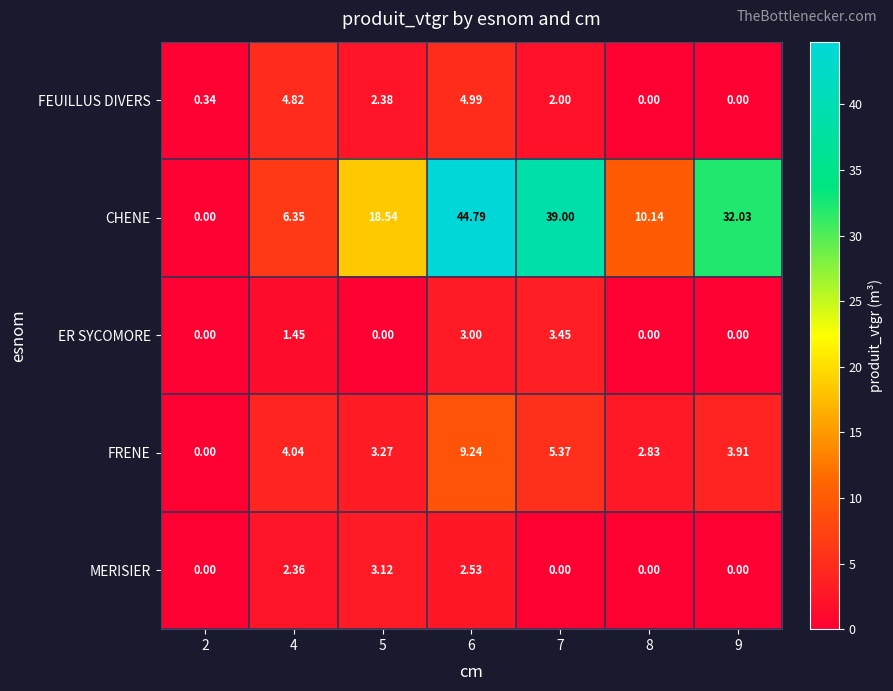

Rank the series at 4 from highest to lowest value.

CHENE, FEUILLUS DIVERS, FRENE, MERISIER, ER SYCOMORE